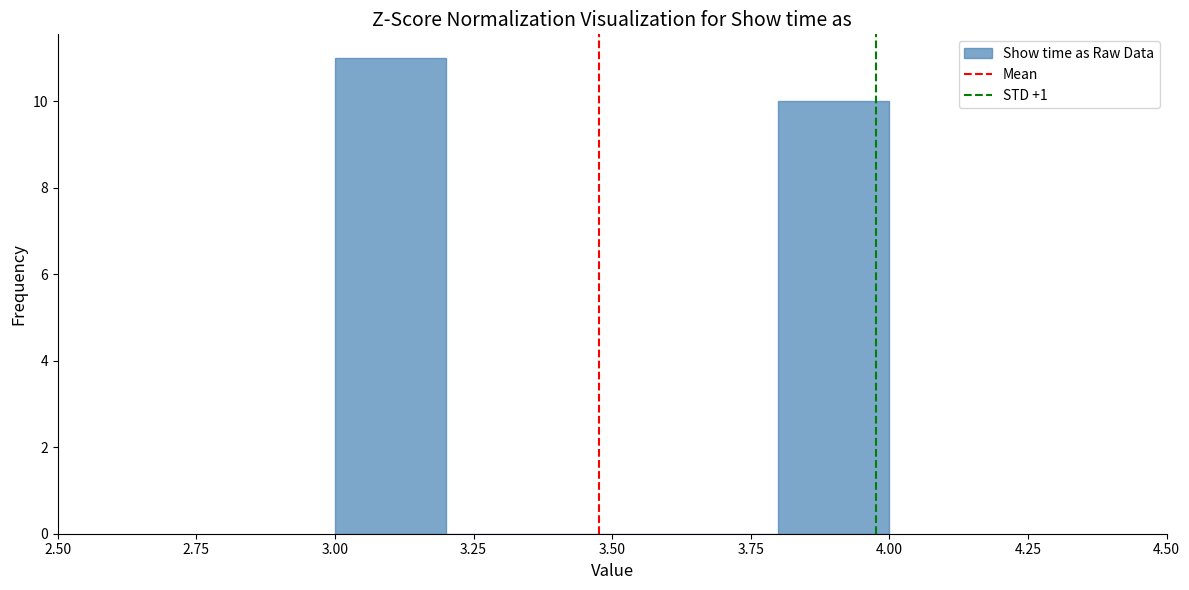

Reading left to right, transcribe this chart: for each bar, give the range it covers on the x-axis and its height. The values are not printed on the chart, so give them approximately, as read against the axis.

3.0 to 3.2: 11
3.2 to 3.4: 0
3.4 to 3.6: 0
3.6 to 3.8: 0
3.8 to 4.0: 10